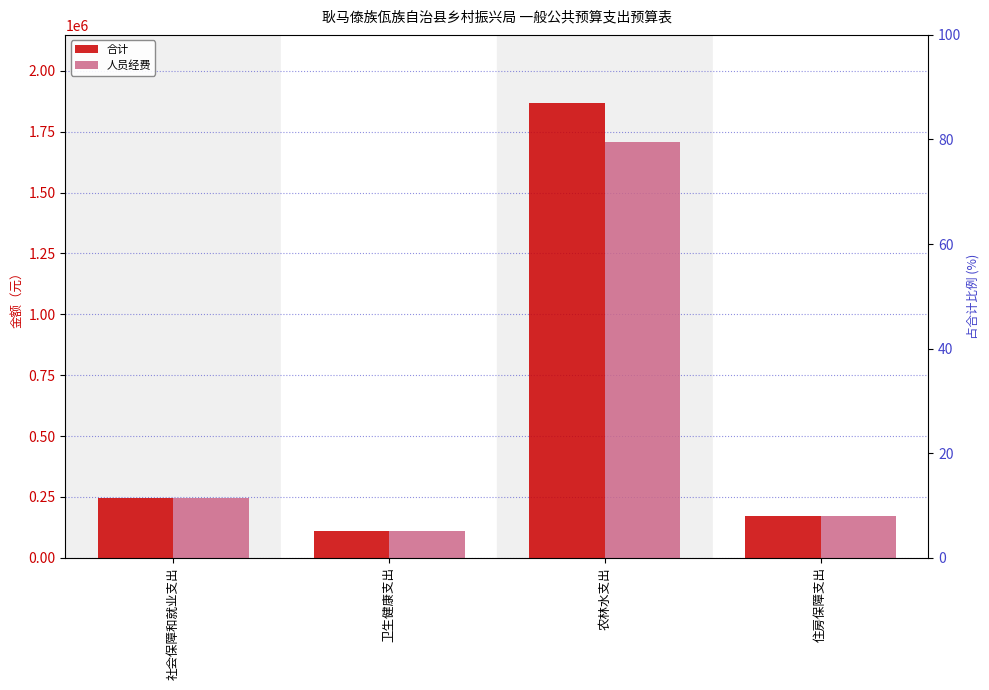

Where is 合计 nearest to the value 988057?

社会保障和就业支出